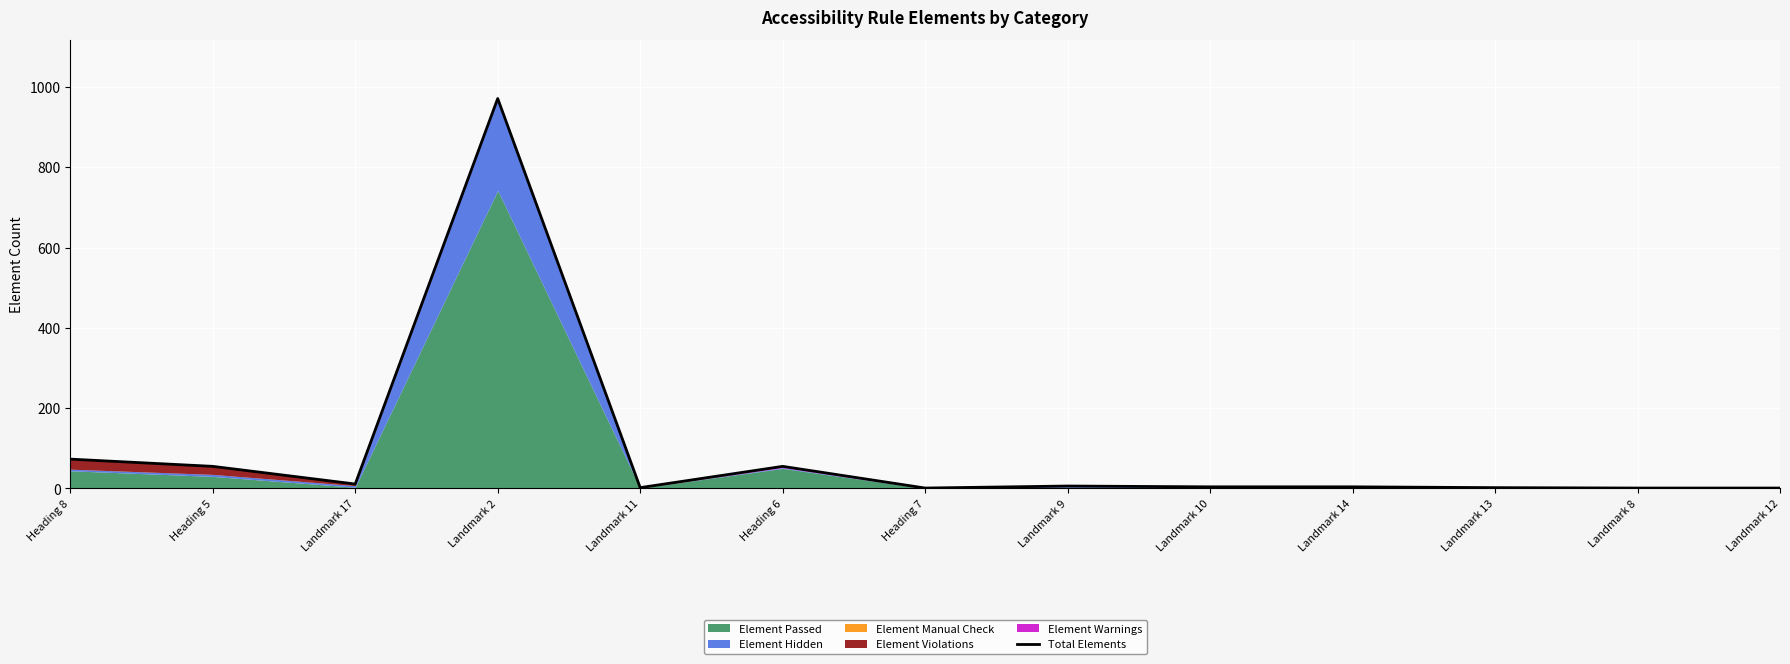

What is the label of the 8th point from the left?

Landmark 9